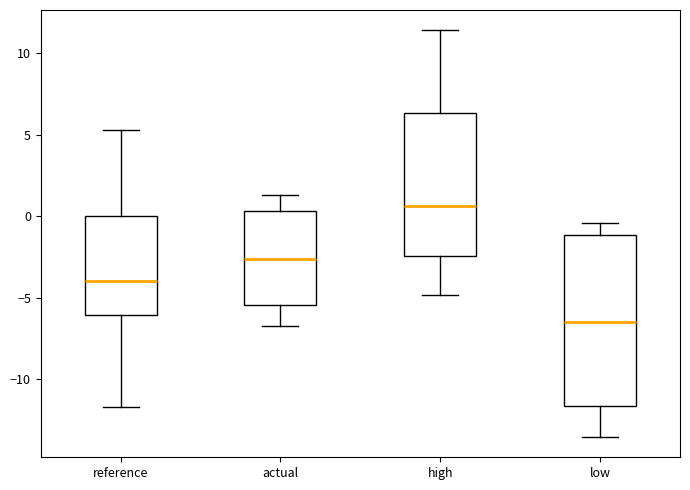

Comparing the boxes themselves (not the whiskers), which one is the tallest?

low